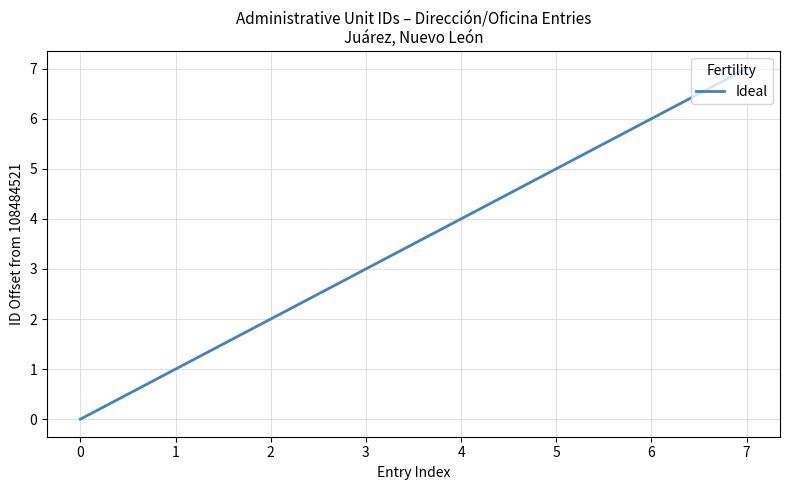

At which label is the value closest to 3?

3